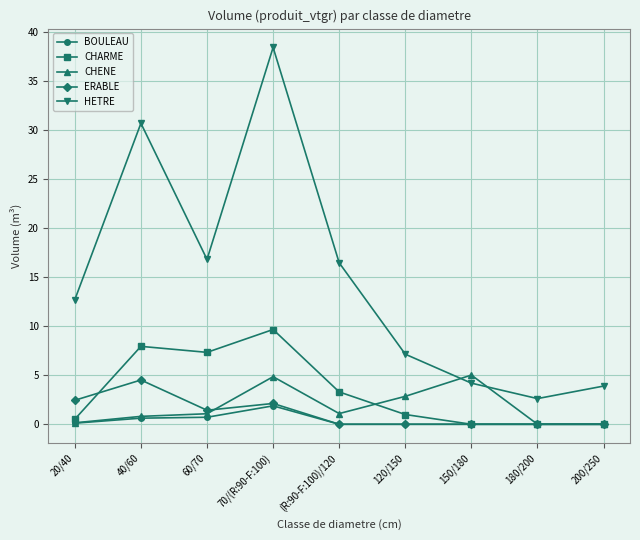

Which series changed the most between 20/40 and 180/200?

HETRE